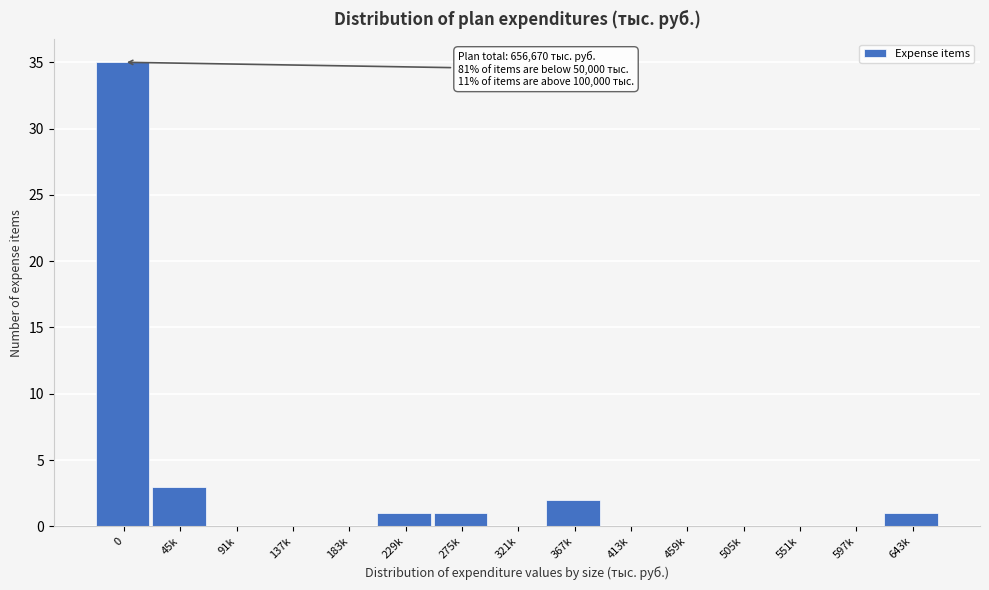

Reading left to right, list all the values displayed in this chart.

0=35	45k=3	91k=0	137k=0	183k=0	229k=1	275k=1	321k=0	367k=2	413k=0	459k=0	505k=0	551k=0	597k=0	643k=1